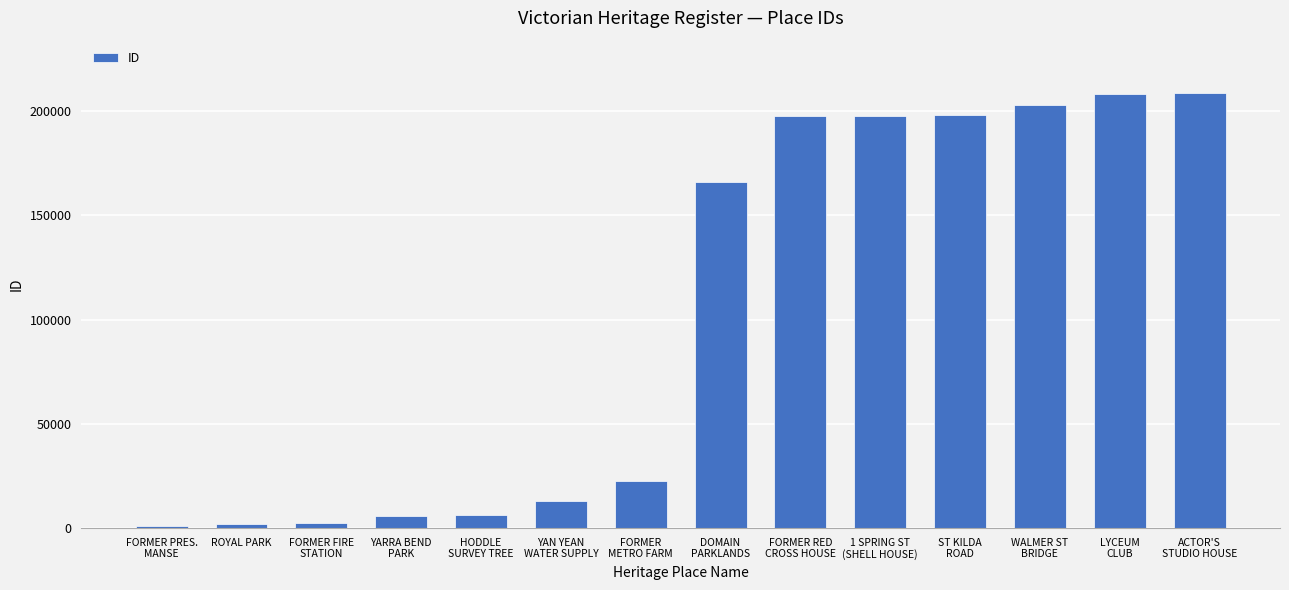

What is the greatest value displayed?

208838